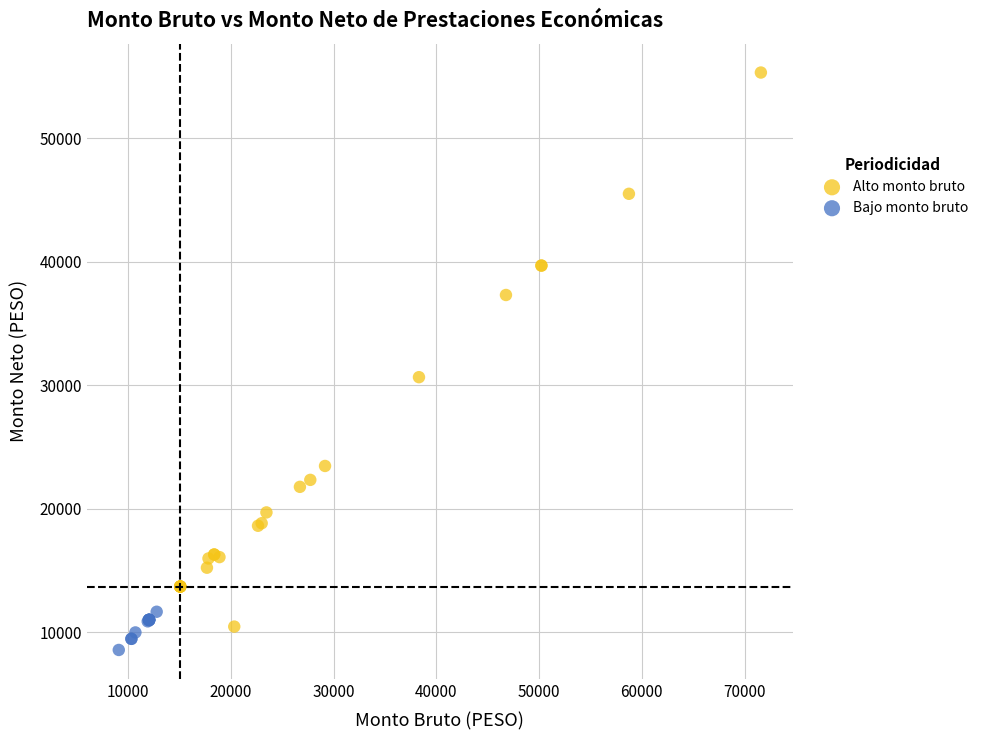

Which series reaches the maximum Y coordinate?

Alto monto bruto